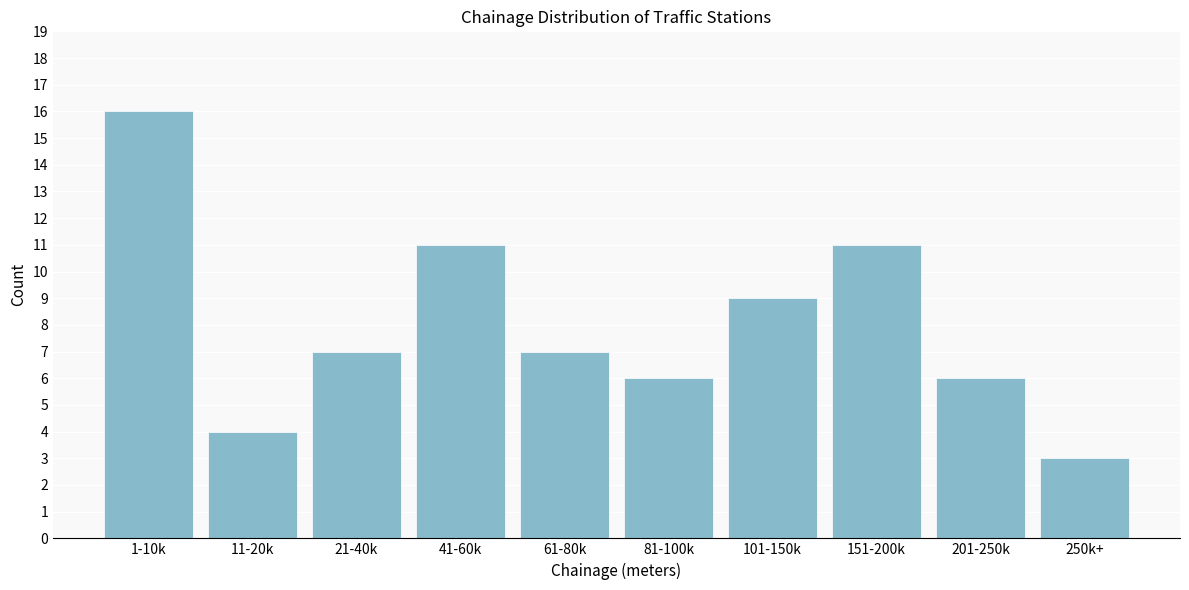

Reading left to right, list all the values displayed in this chart.

16	4	7	11	7	6	9	11	6	3